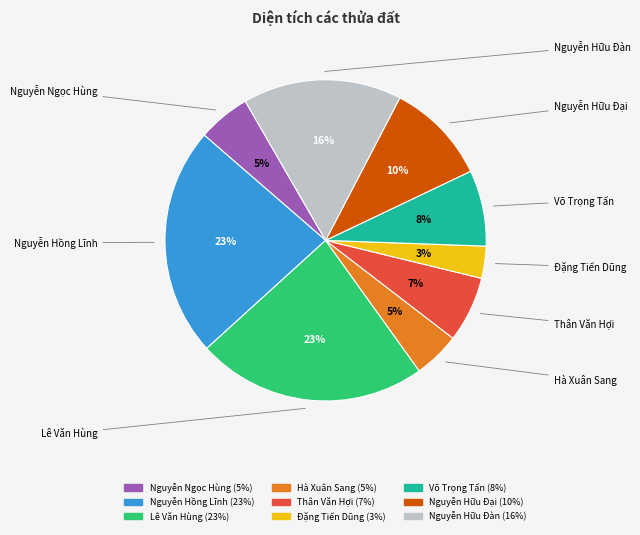

Does any single category account for the majority?

No